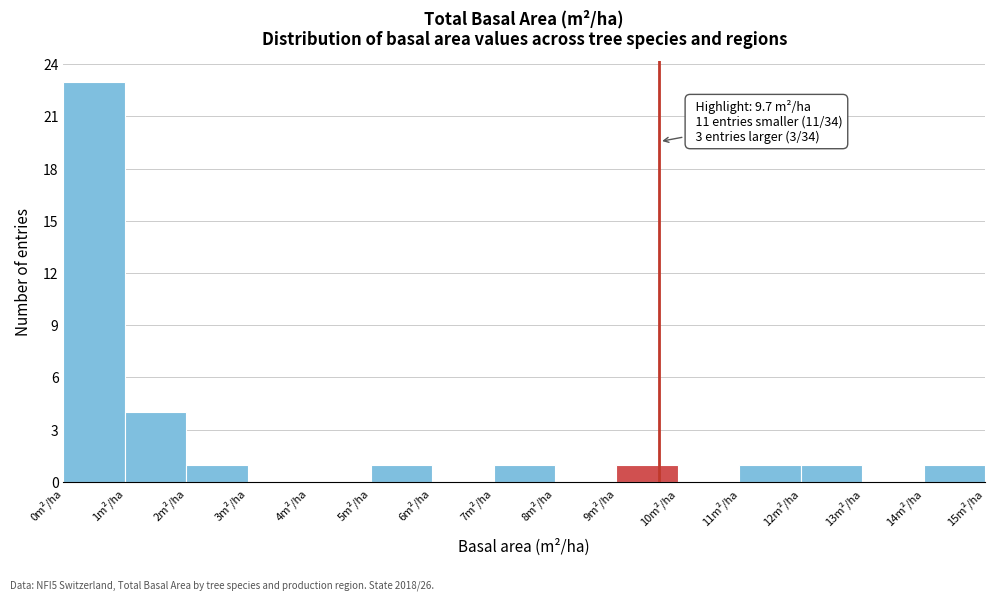

Which range on the x-axis has the tallest bar?

0 to 1